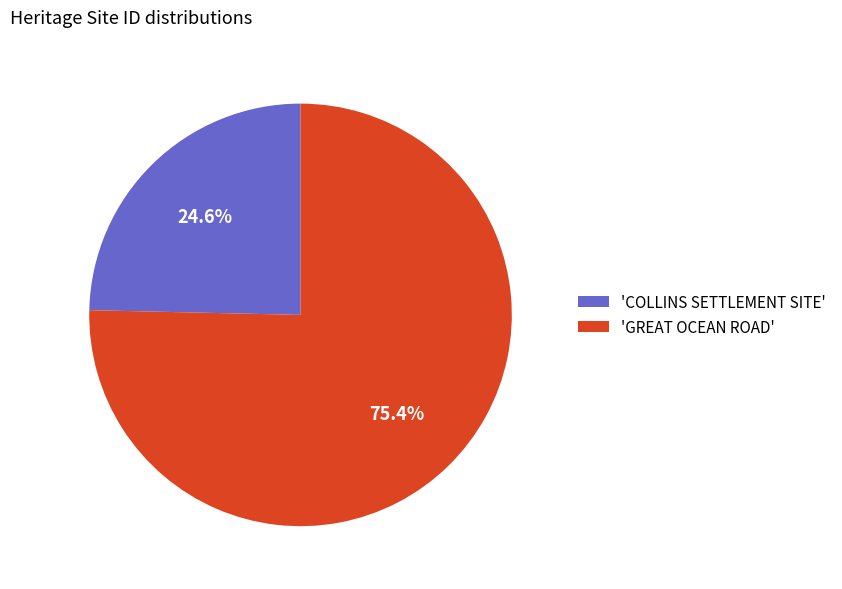

Rank the categories by value from highest to lowest.

'GREAT OCEAN ROAD', 'COLLINS SETTLEMENT SITE'